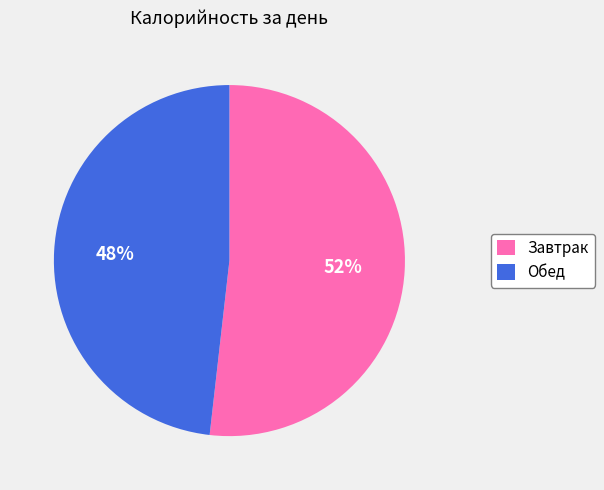

To the nearest percent, what portion does Завтрак represent?

52%